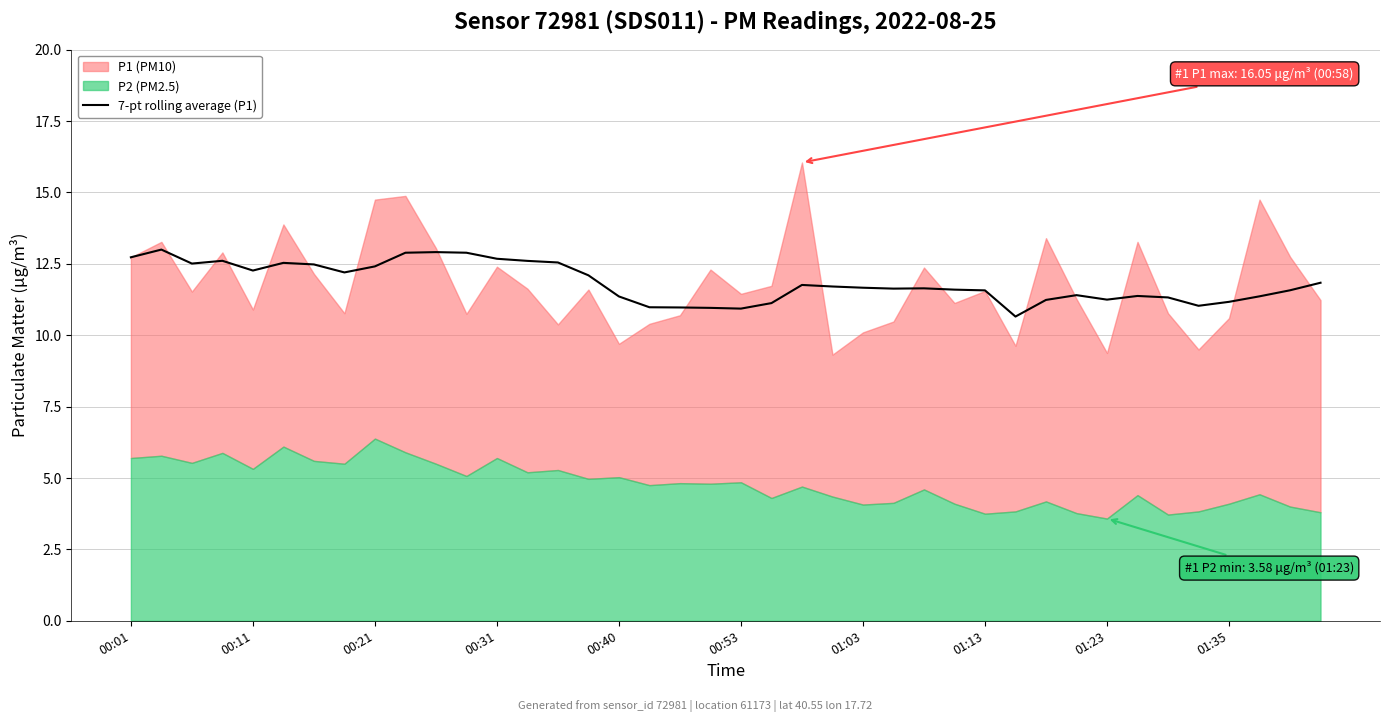

At which label does the data first exceed 11?

00:01